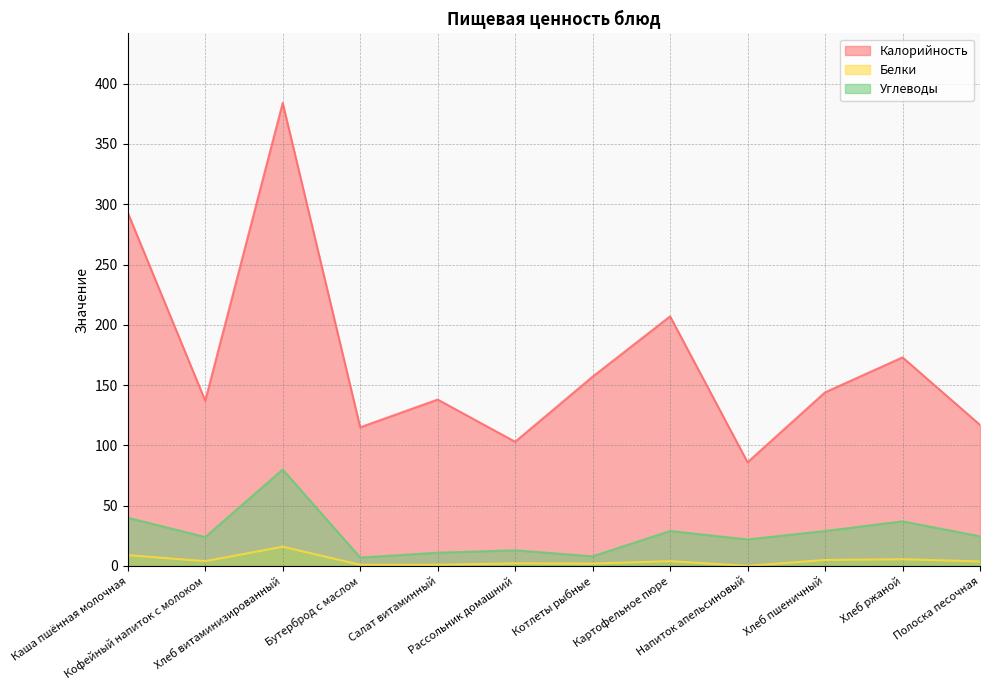

What is the value of the Углеводы point at the 12th from the left?

24.6